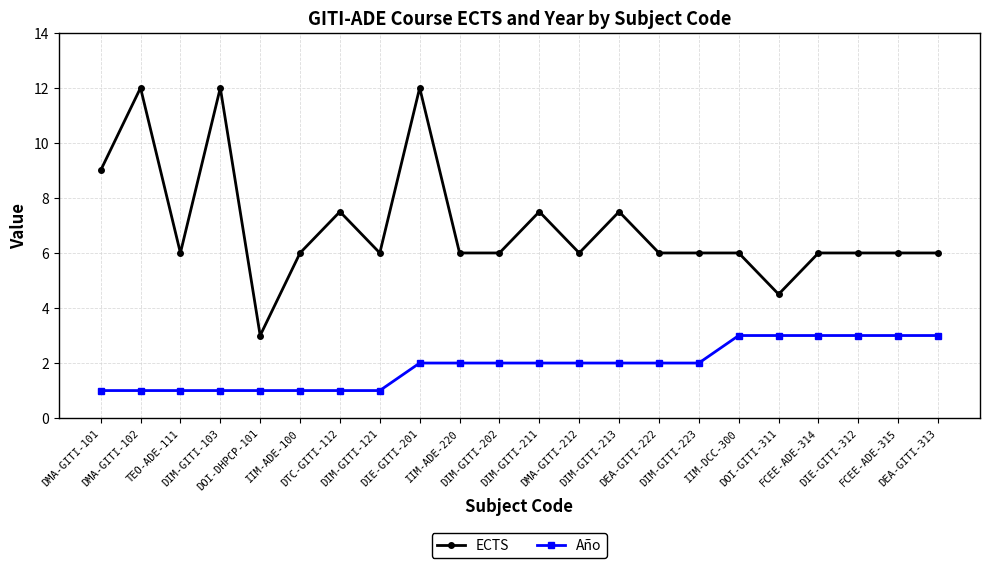

What are all the series names shown in the legend?

ECTS, Año